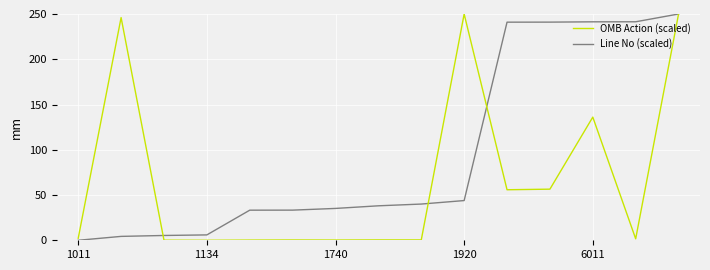

Rank the series by their average value, from highest to lowest.

Line No (scaled), OMB Action (scaled)